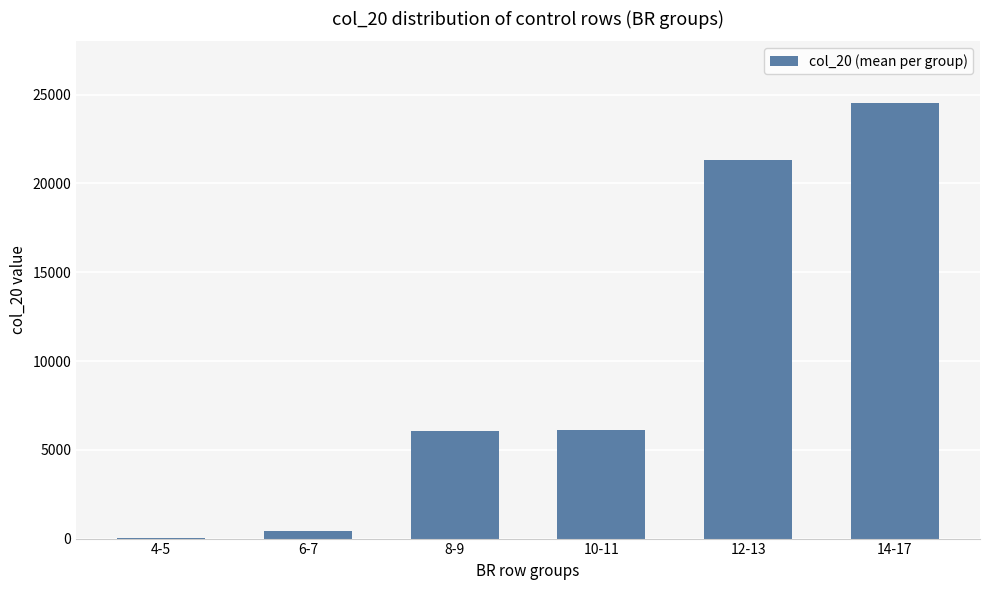

What is the sum of all values?

58461